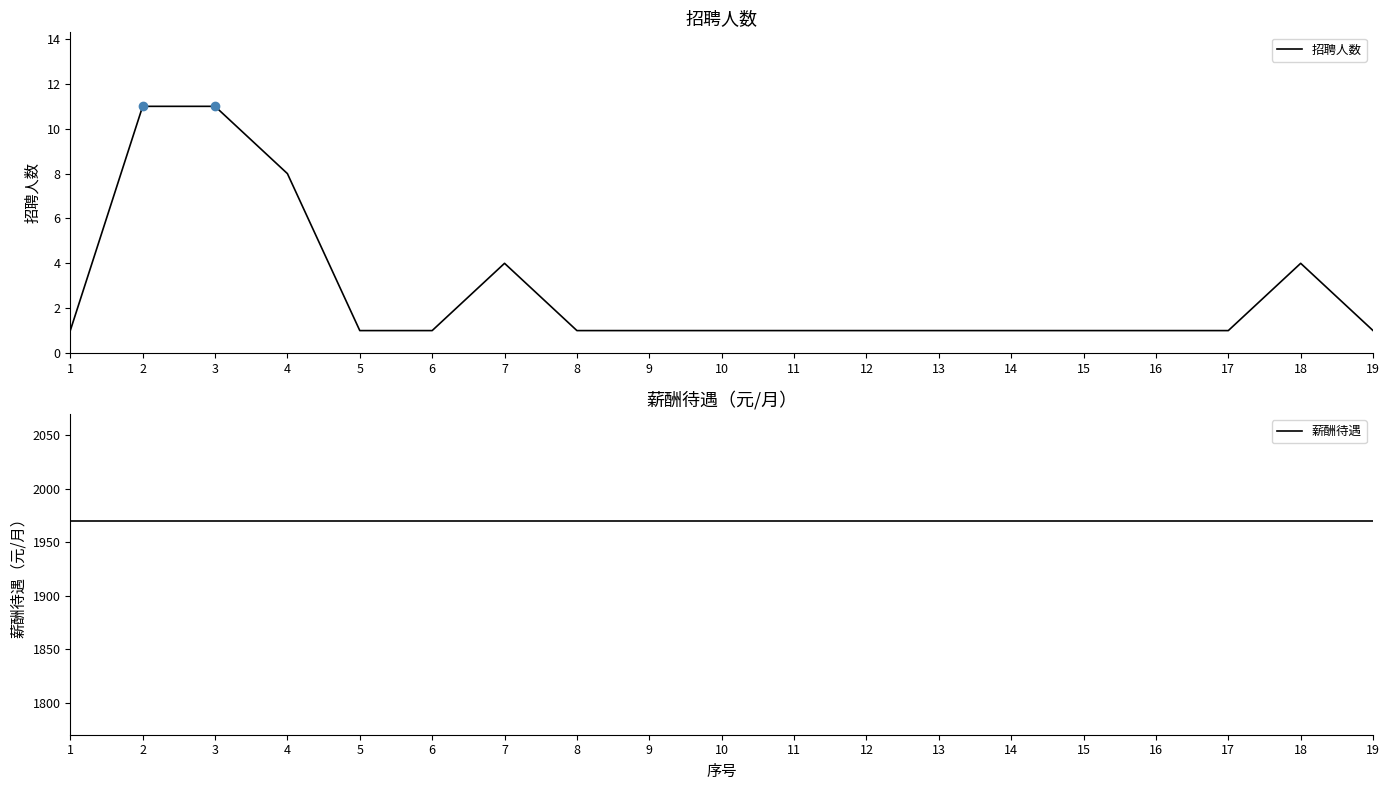

Which category has the highest value across all series?

1